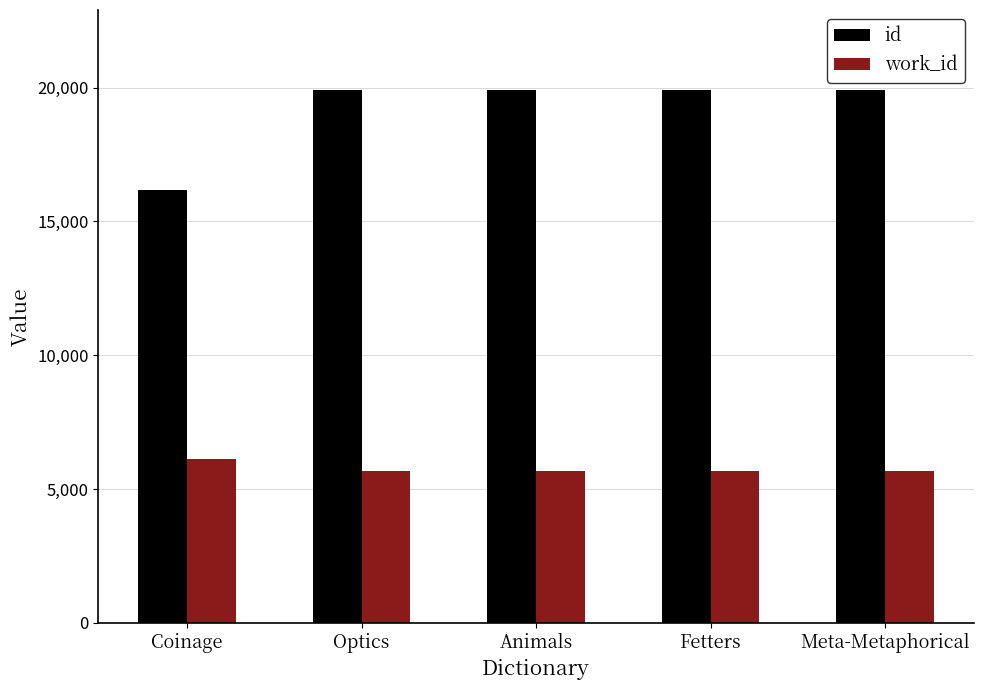

What is the value of the work_id bar at the 4th from the left?

5681